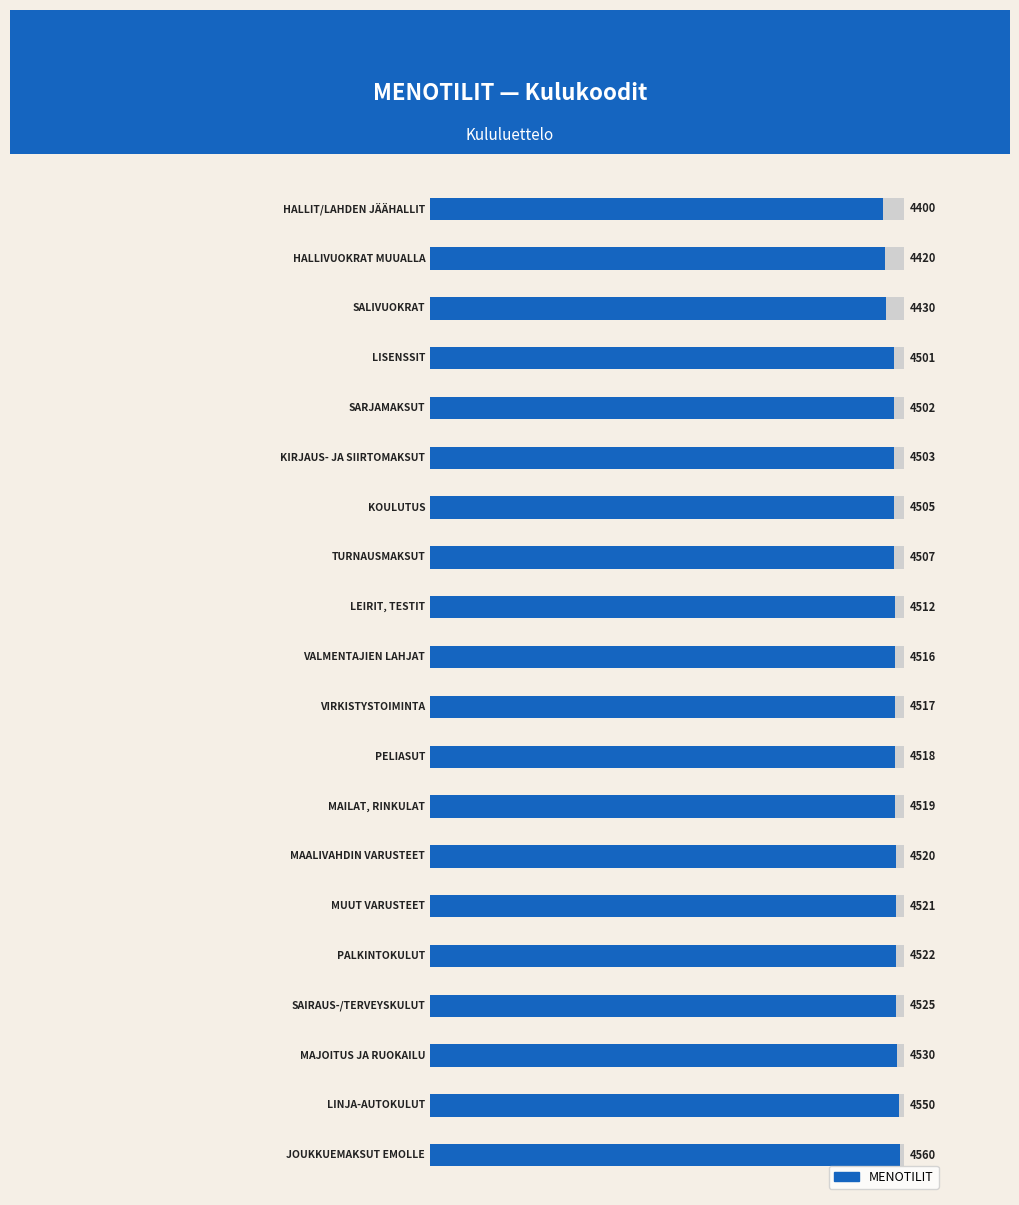

True or false: the data shows 4550 at 18.

True